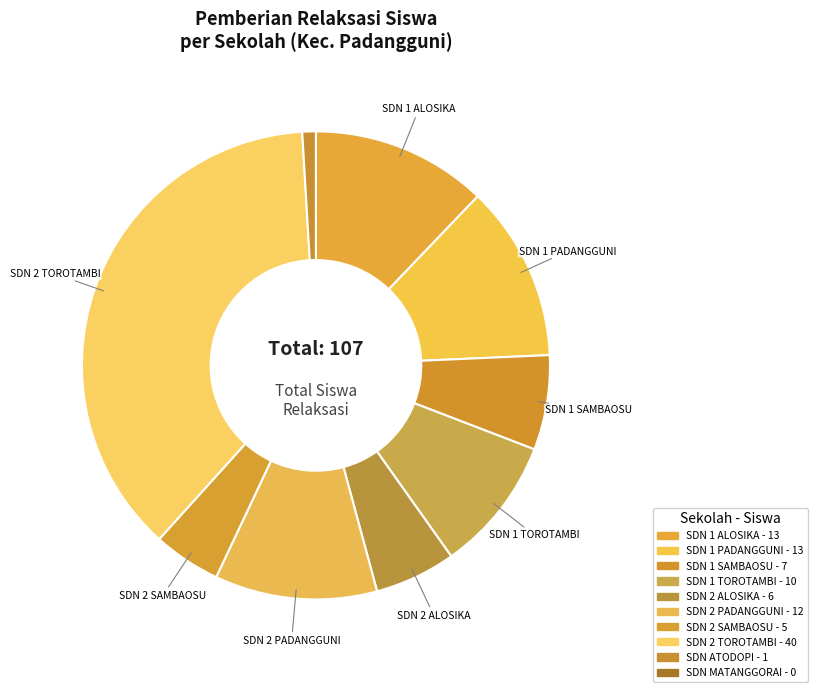

Is there any slice that represents more than half of the pie?

No